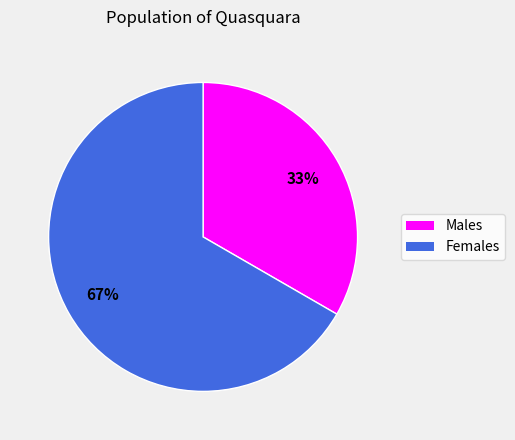

To the nearest percent, what percentage of the pie is Females?

67%